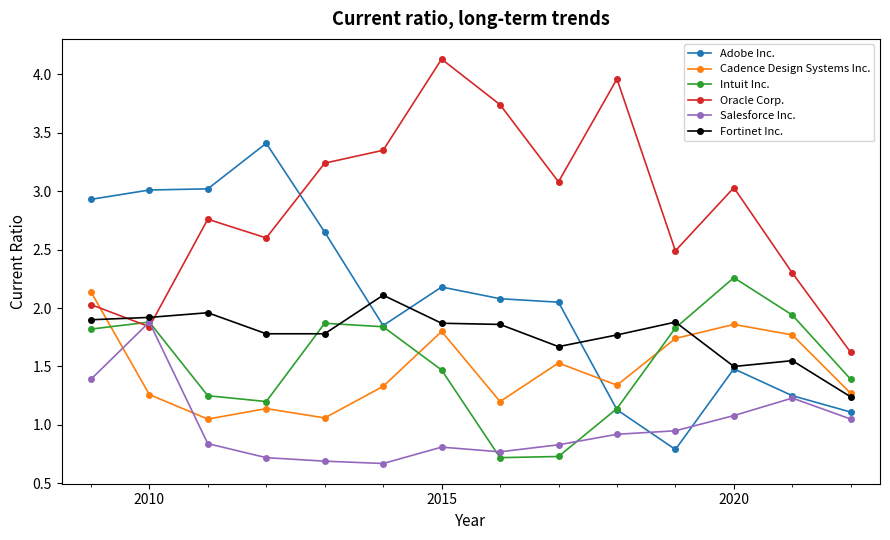

True or false: Oracle Corp. has more than 1 interior local peaks.

True